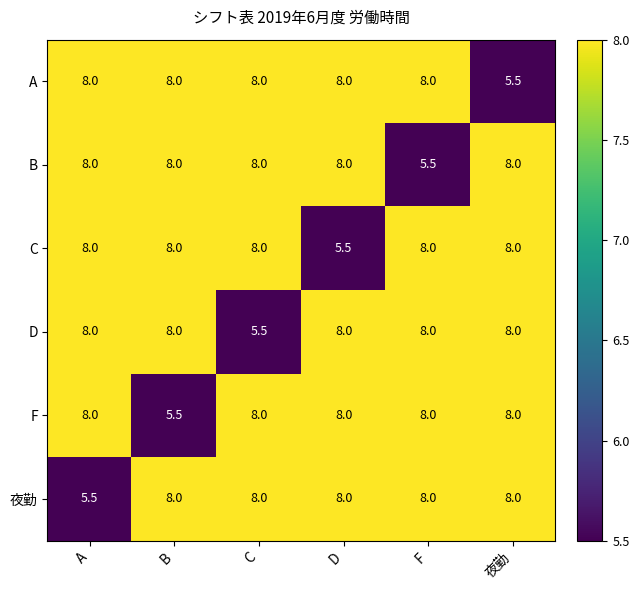

The D series shows 8.0 at A. True or false?

True